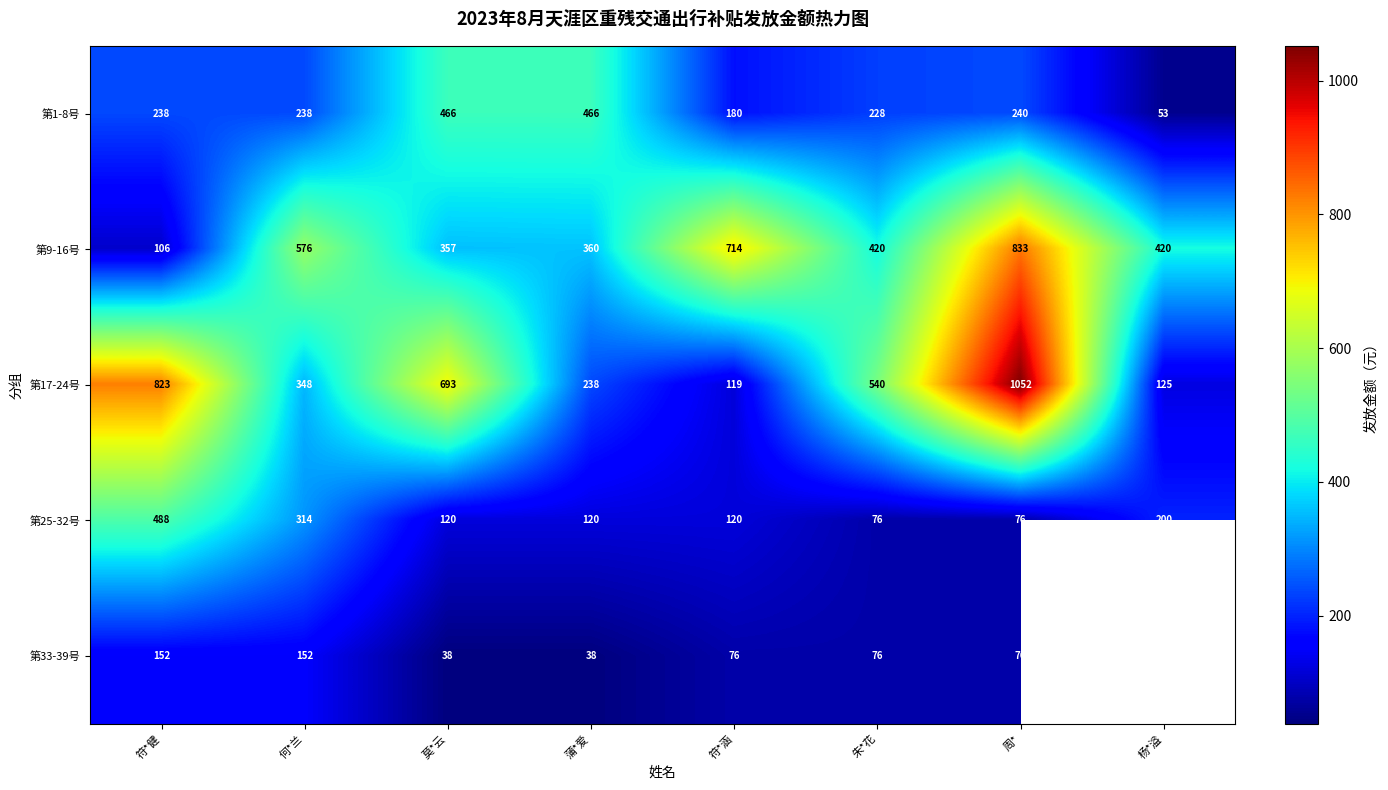

Which category has the lowest value in the 第1-8号 series?

杨*溢